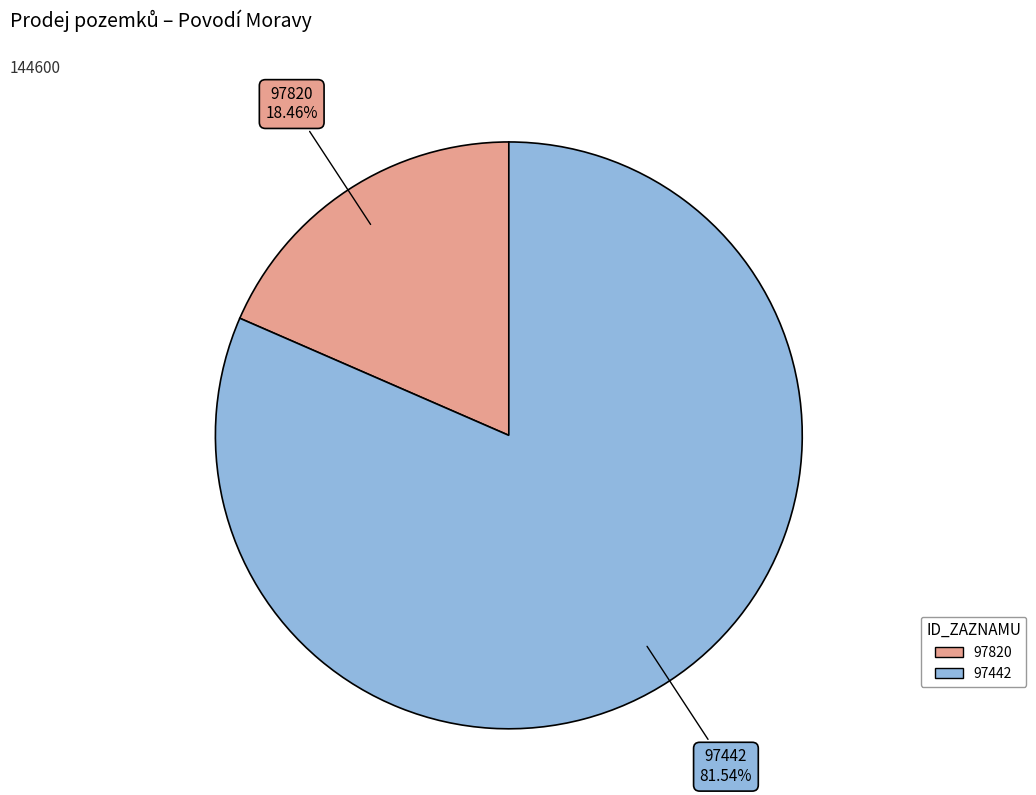

To the nearest percent, what percentage of the pie is 97442?

82%